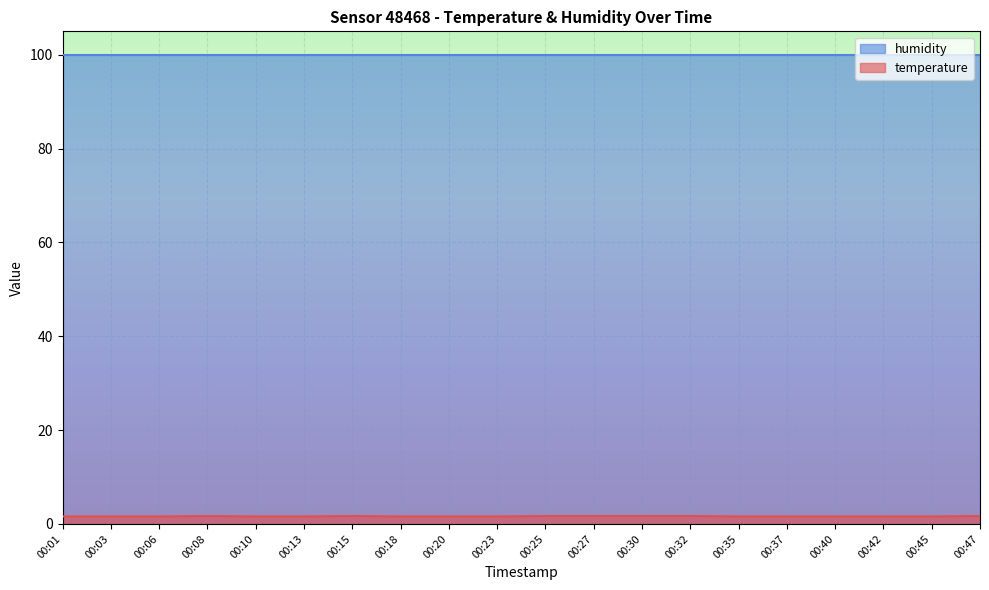

Which category has the highest value across all series?

00:08